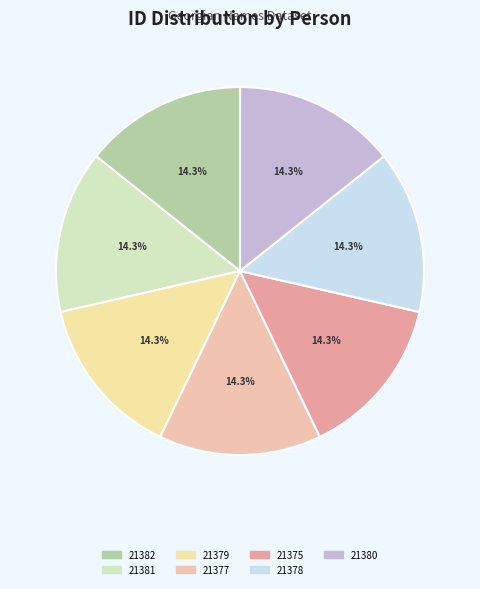

To the nearest percent, what is the average slice percentage?

14%